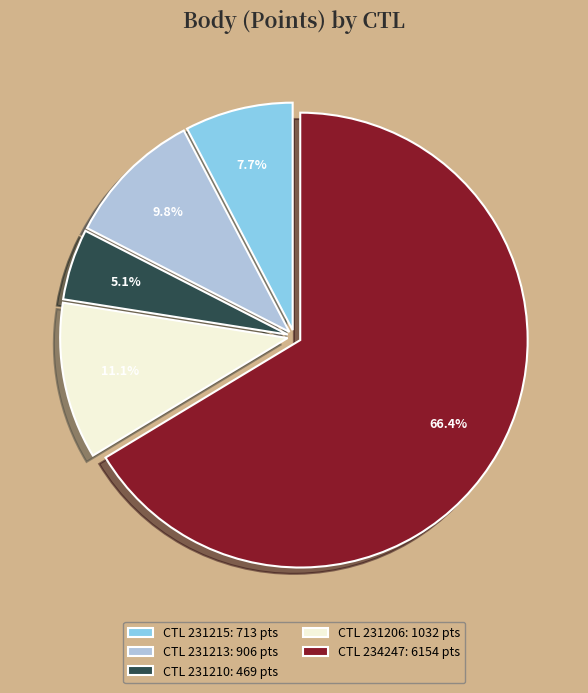

Rank the categories by value from highest to lowest.

CTL 234247: 6154 pts, CTL 231206: 1032 pts, CTL 231213: 906 pts, CTL 231215: 713 pts, CTL 231210: 469 pts